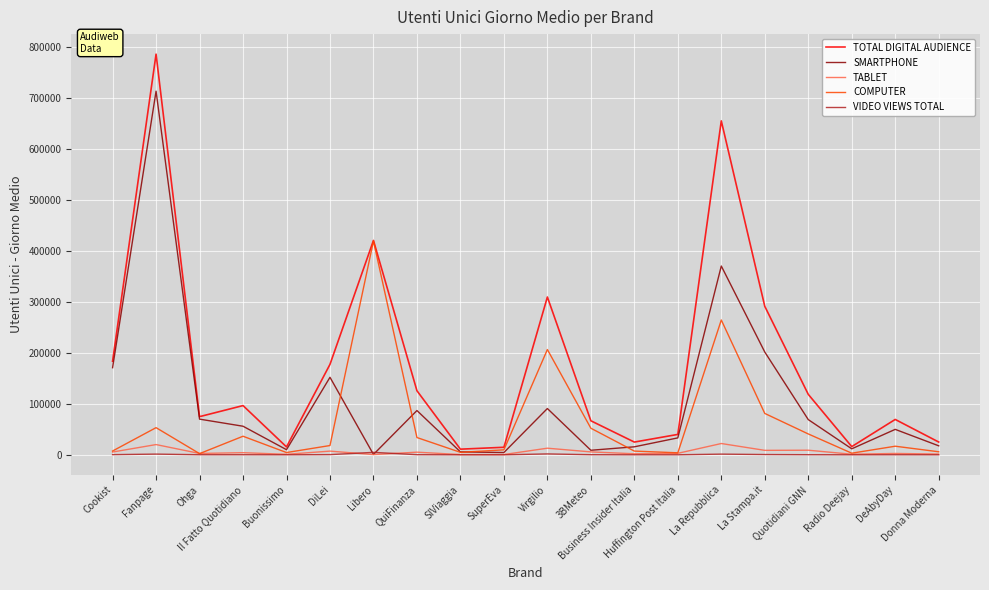

What are all the series names shown in the legend?

TOTAL DIGITAL AUDIENCE, SMARTPHONE, TABLET, COMPUTER, VIDEO VIEWS TOTAL